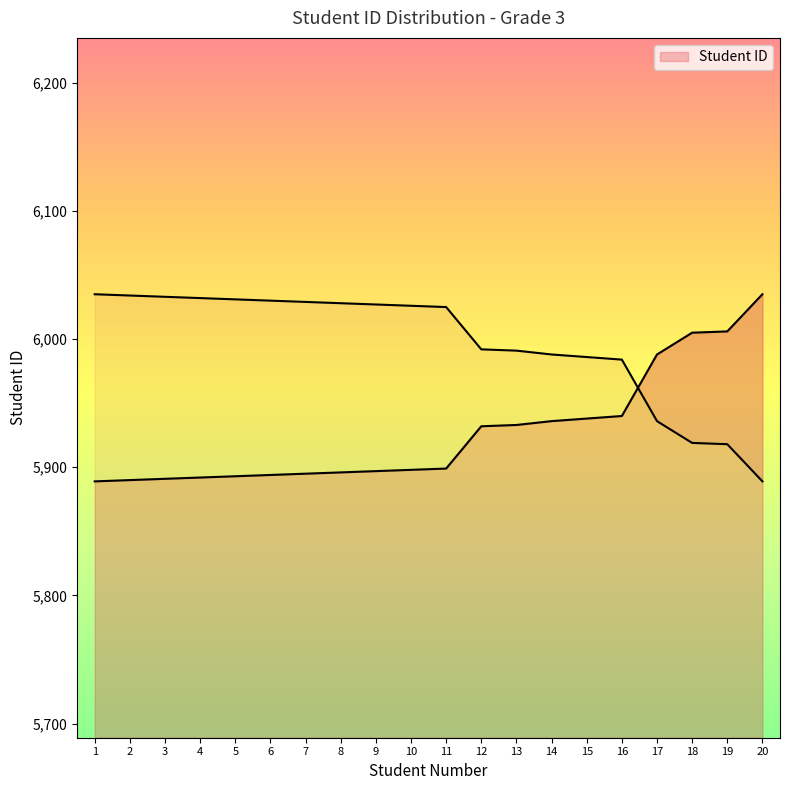

Reading right to left, what are all the values shown in this chart?

6035	6006	6005	5988	5940	5938	5936	5933	5932	5899	5898	5897	5896	5895	5894	5893	5892	5891	5890	5889